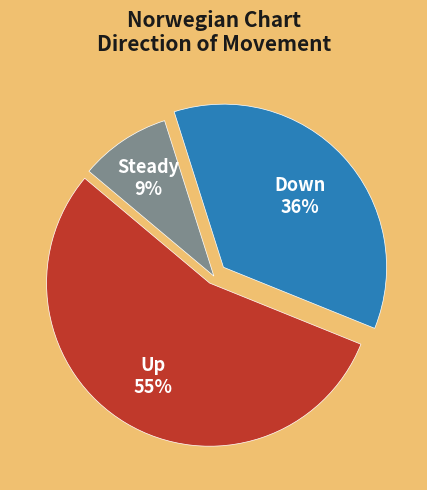

To the nearest percent, what portion does Steady represent?

9%